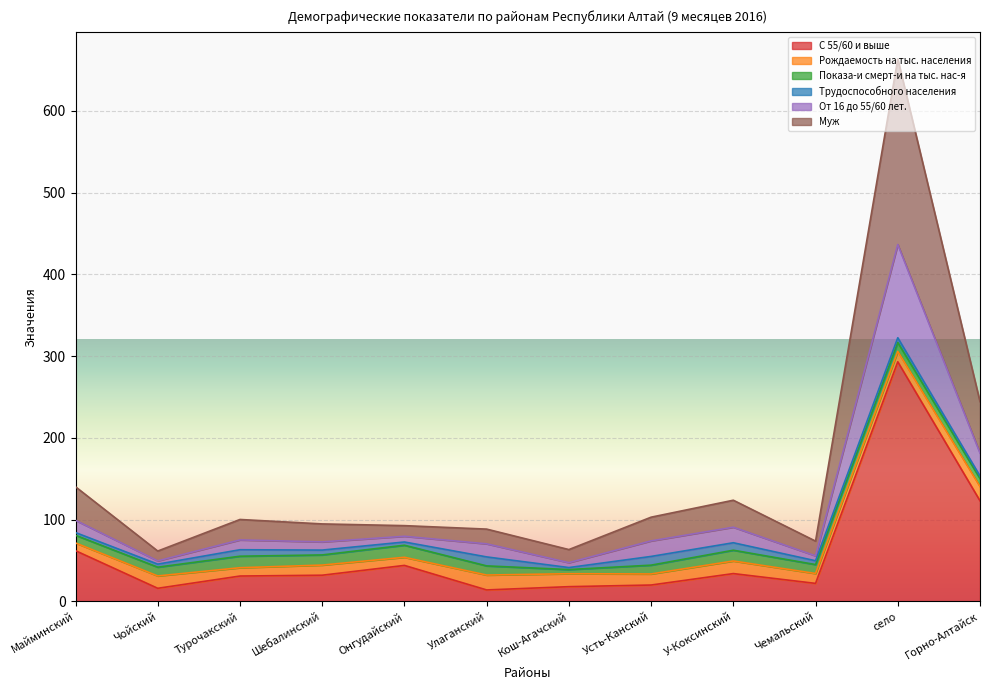

What is the label of the 7th point from the left?

Кош-Агачский